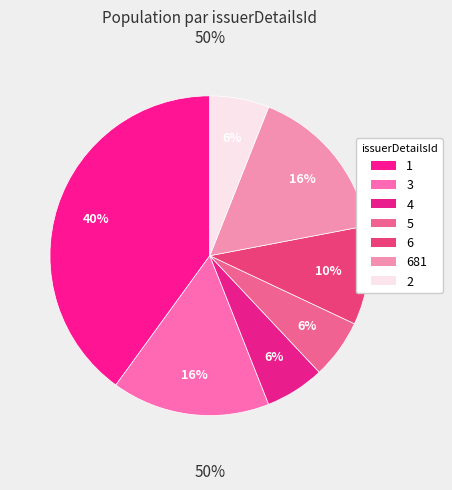

Is 6 the majority of the pie?

No